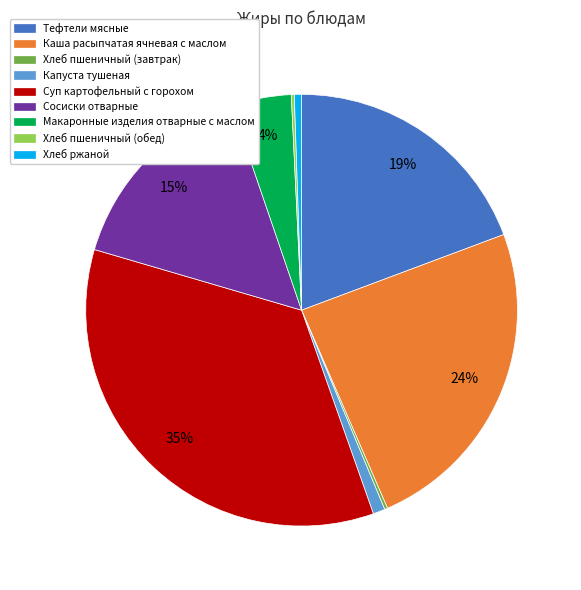

Is Тефтели мясные the majority of the pie?

No